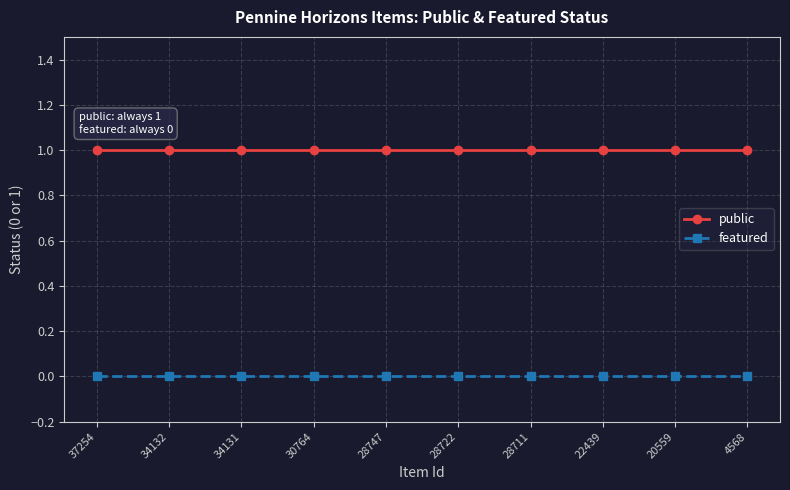

Reading left to right, extract all data points from this chart.

public: 37254=1	34132=1	34131=1	30764=1	28747=1	28722=1	28711=1	22439=1	20559=1	4568=1
featured: 37254=0	34132=0	34131=0	30764=0	28747=0	28722=0	28711=0	22439=0	20559=0	4568=0